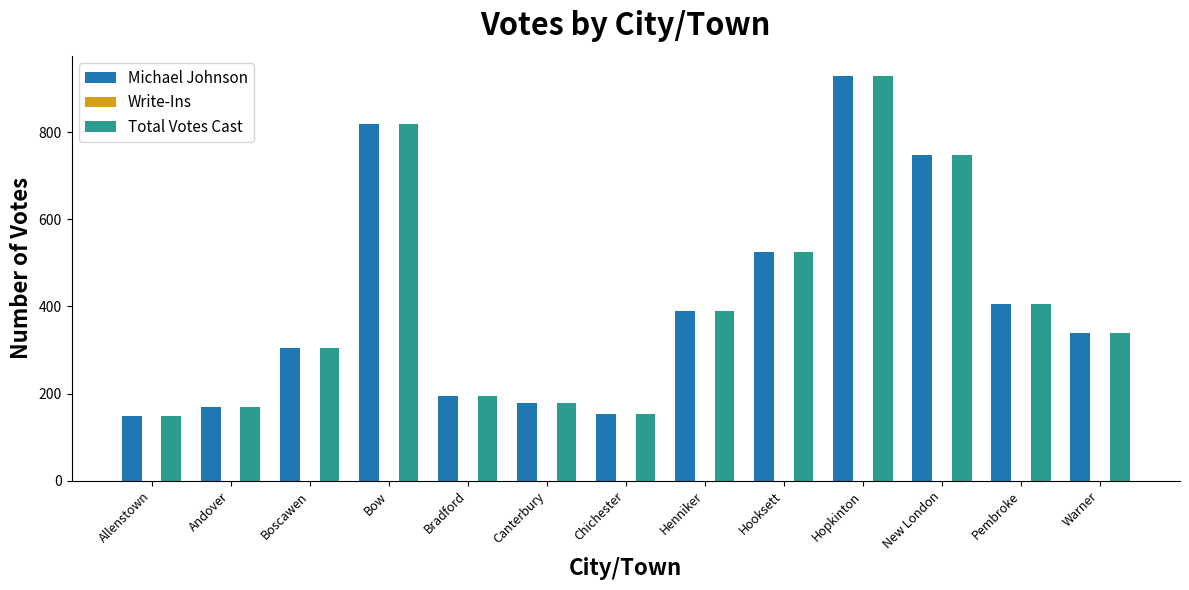

How many bars are there in each group?

2